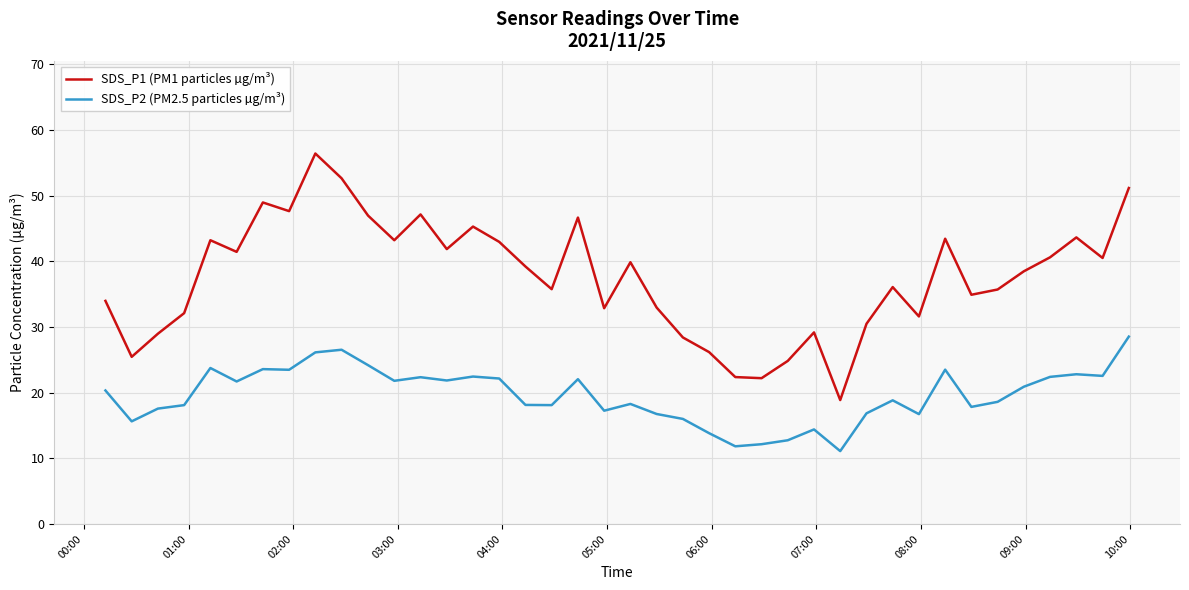

True or false: SDS_P1 (PM1 particles µg/m³) and SDS_P2 (PM2.5 particles µg/m³) intersect in this chart.

False